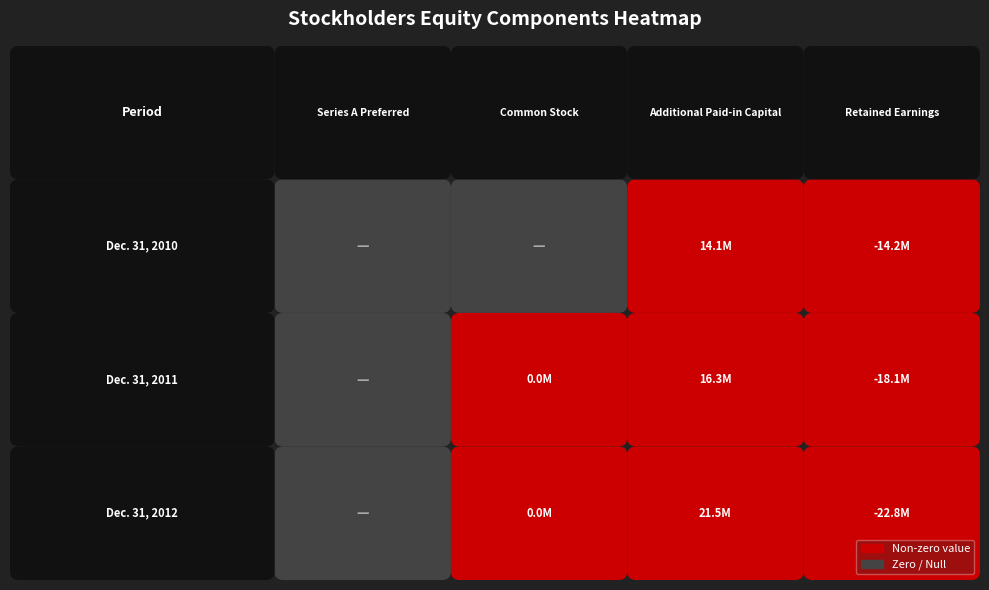

The value of Ending balance at Dec. 31, 2012 at Series A Preferred is -26007999. True or false?

False